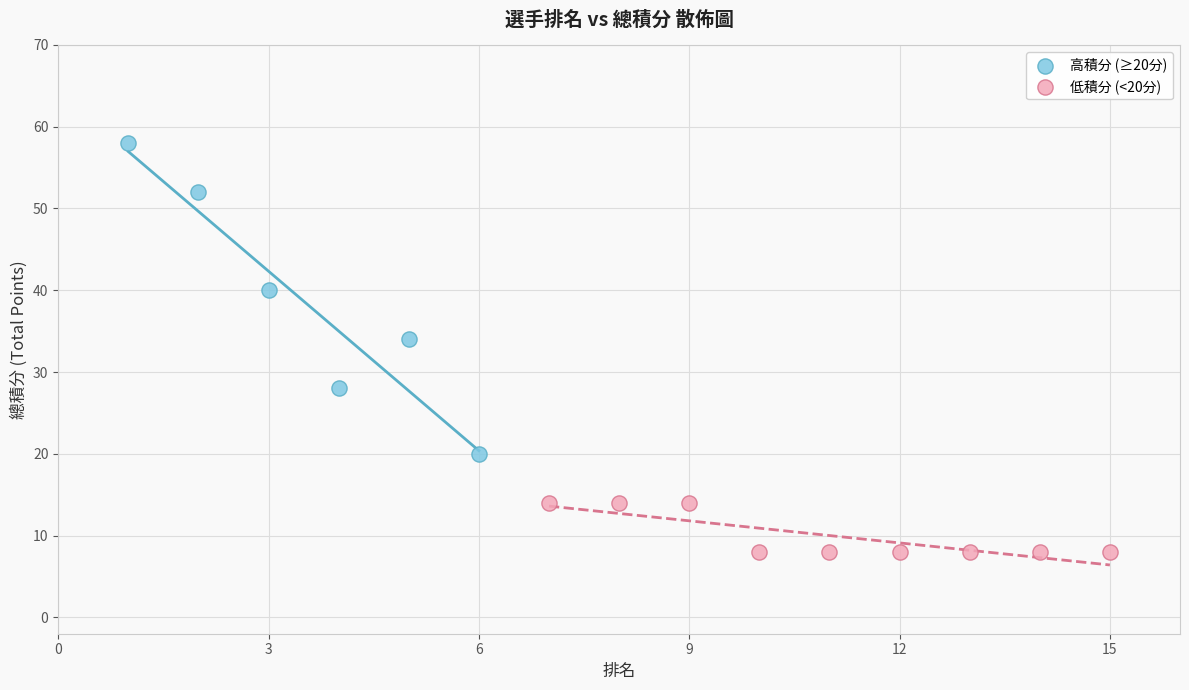

Which series contains the highest Y value?

高積分 (≥20分)